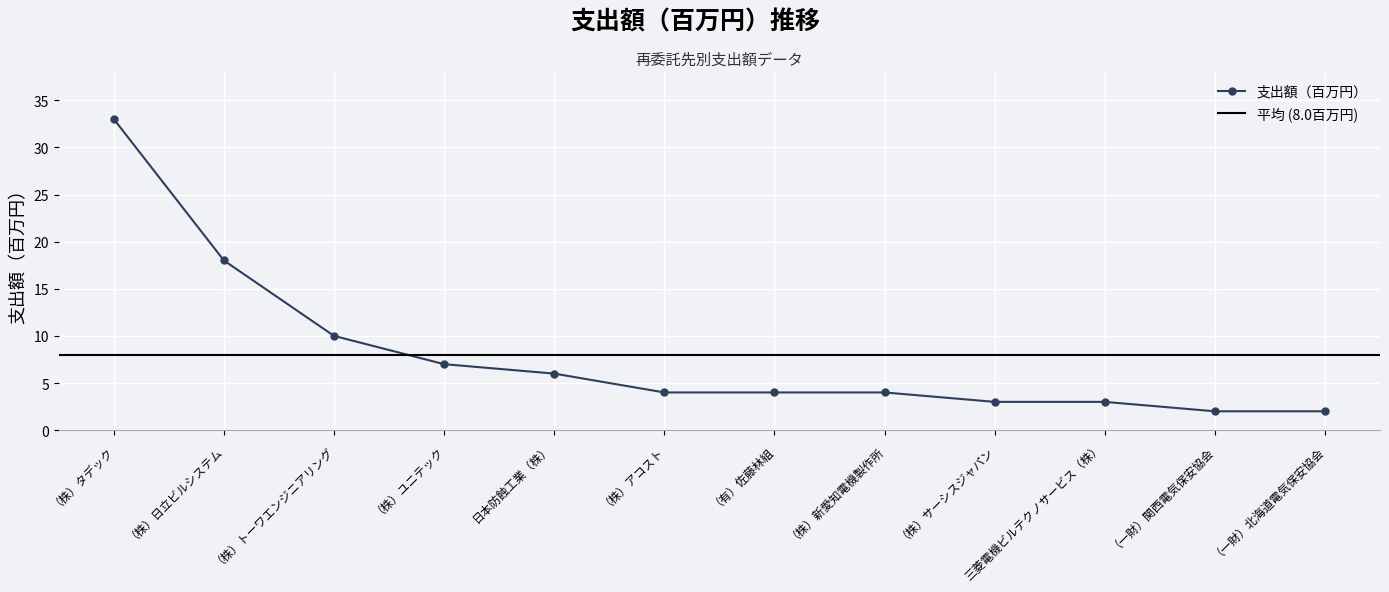

List the labels in order of value, largest first.

（株）タデック, （株）日立ビルシステム, （株）トーワエンジニアリング, （株）ユニテック, 日本防蝕工業（株）, （株）アコスト, （有）佐藤林組, （株）新愛知電機製作所, （株）サーシスジャパン, 三菱電機ビルテクノサービス（株）, （一財）関西電気保安協会, （一財）北海道電気保安協会